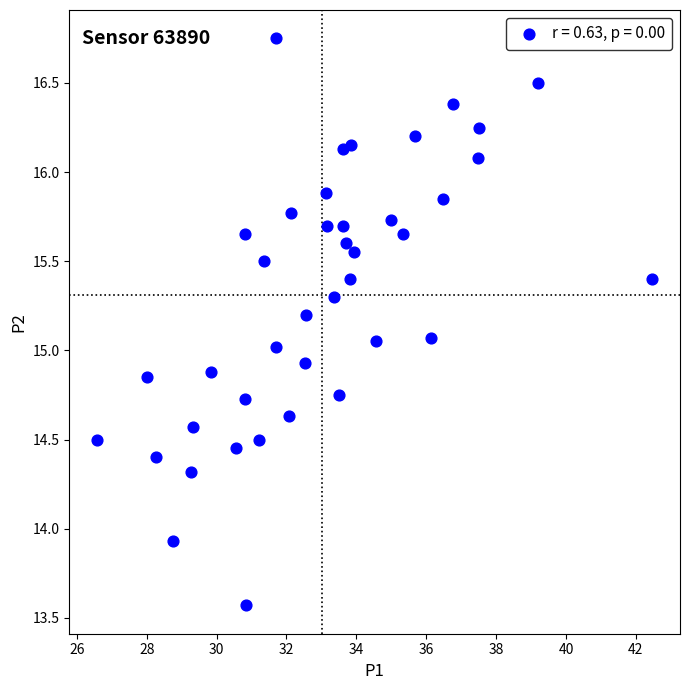

What is the range of Y values (max minus min)?

3.2